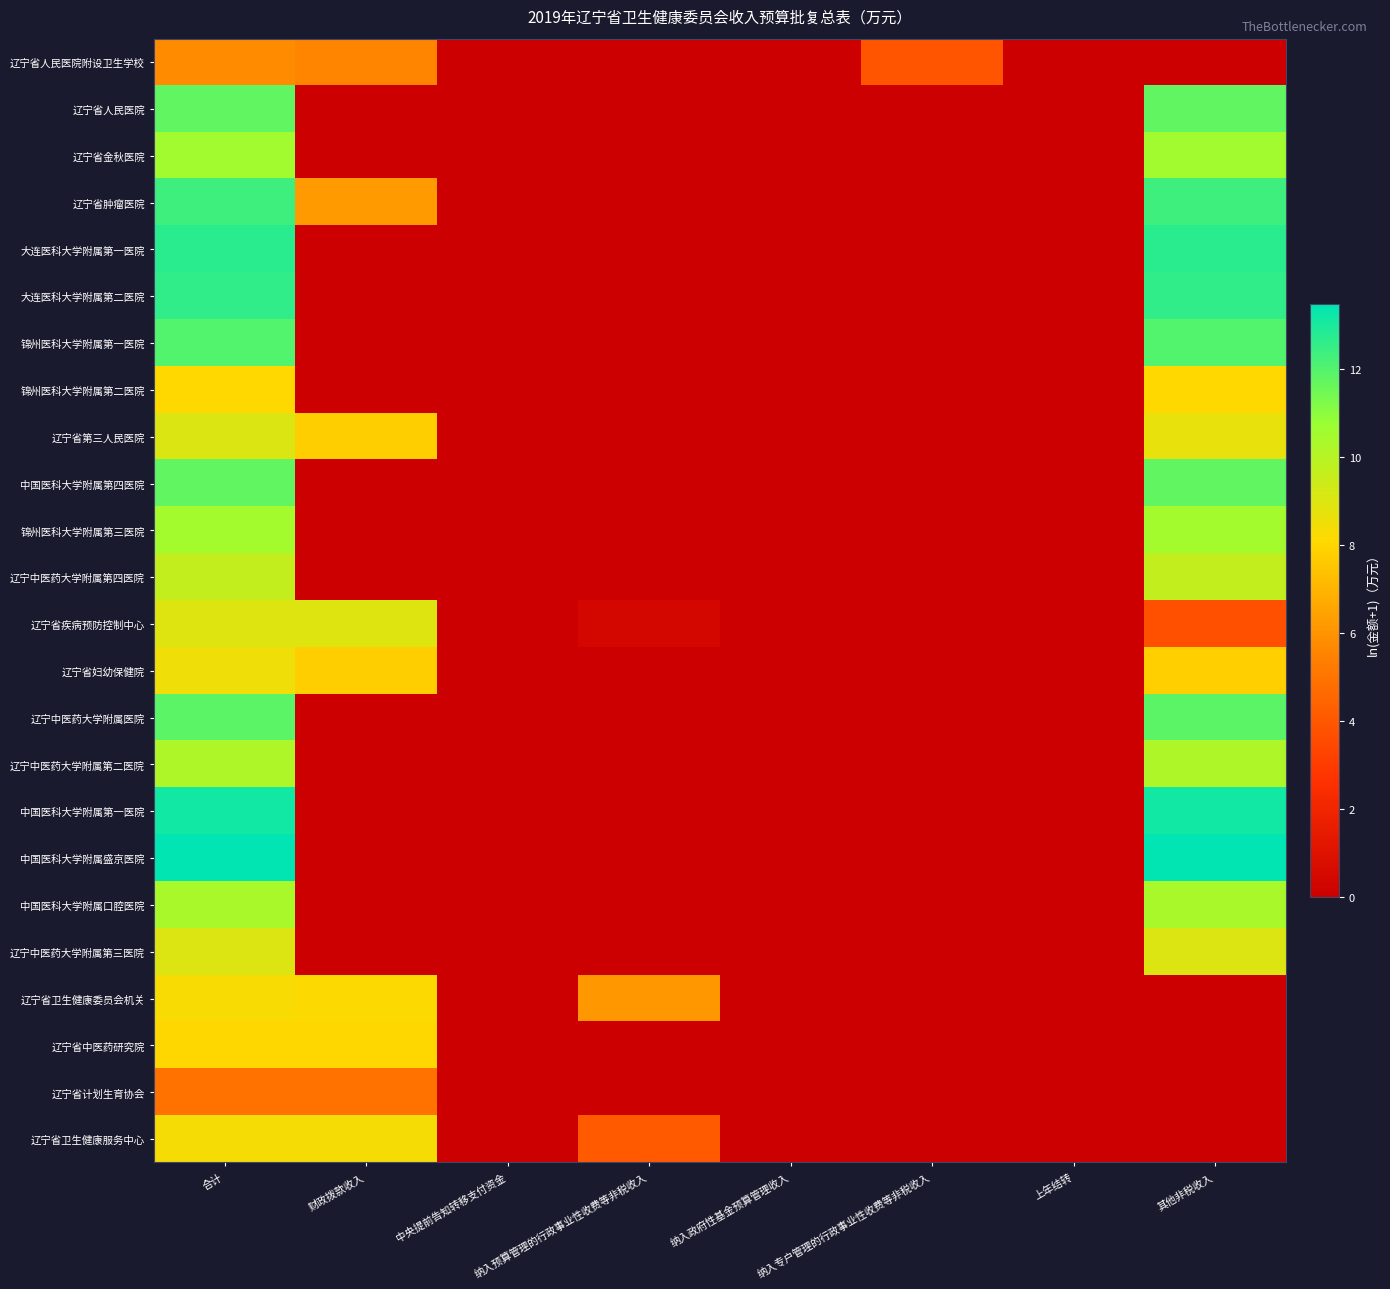

Which series has the widest spread of values?

中国医科大学附属盛京医院